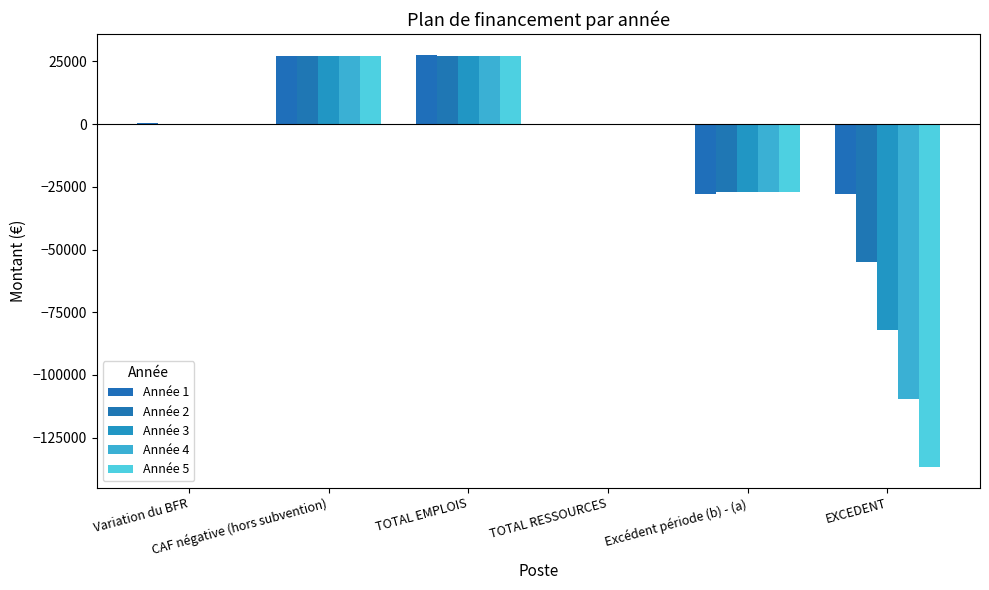

Reading left to right, extract all data points from this chart.

Année 1: 450.0	27240.9	27690.9	0.0	-27690.9	-27690.9
Année 2: 0.0	27240.9	27240.9	0.0	-27240.9	-54931.8
Année 3: 0.0	27240.9	27240.9	0.0	-27240.9	-82172.7
Année 4: 0.0	27240.9	27240.9	0.0	-27240.9	-109413.6
Année 5: 0.0	27240.9	27240.9	0.0	-27240.9	-136654.5